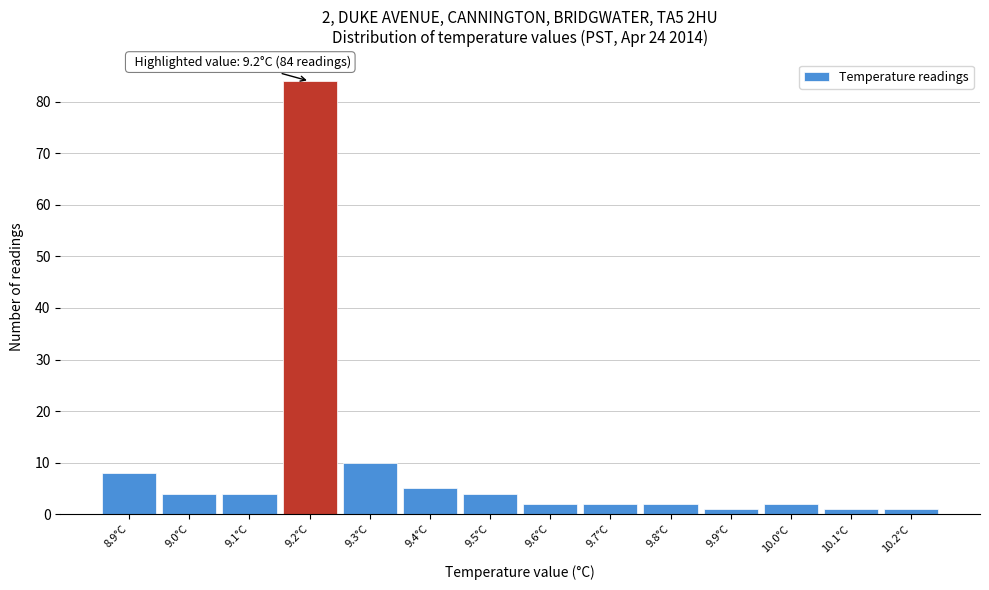

Which range on the x-axis has the tallest bar?

9.15 to 9.25